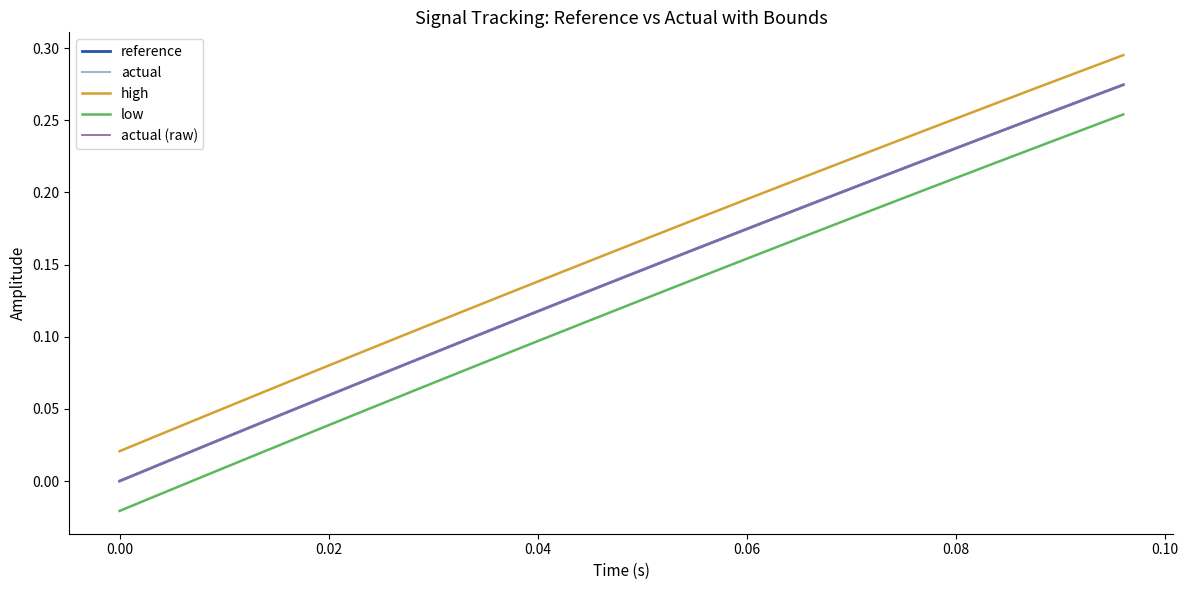

Is this an area chart (filled region under the line)?

No